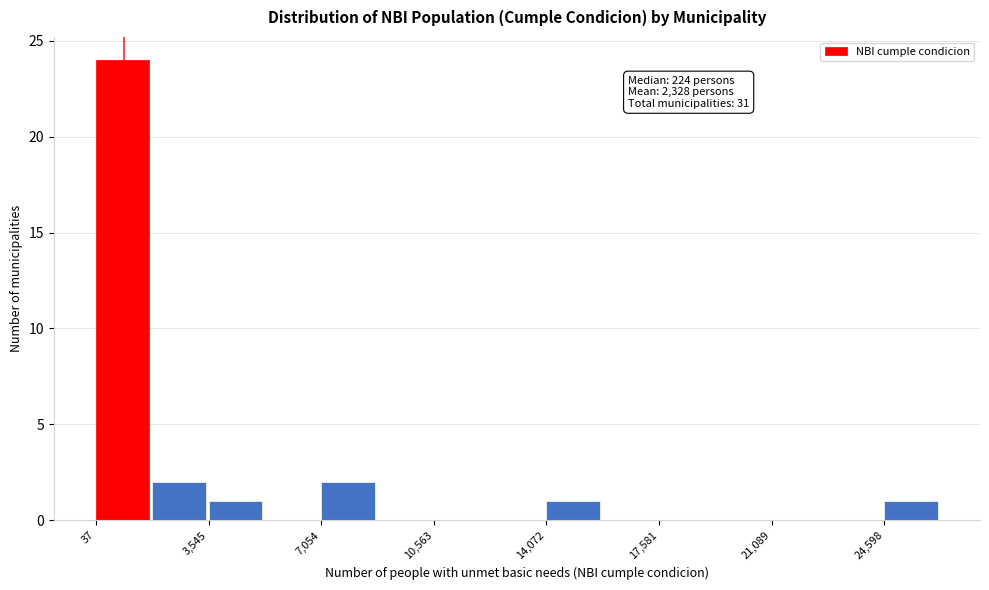

Read against the x-axis, roughly where is the centre of the tallest bar?

1000